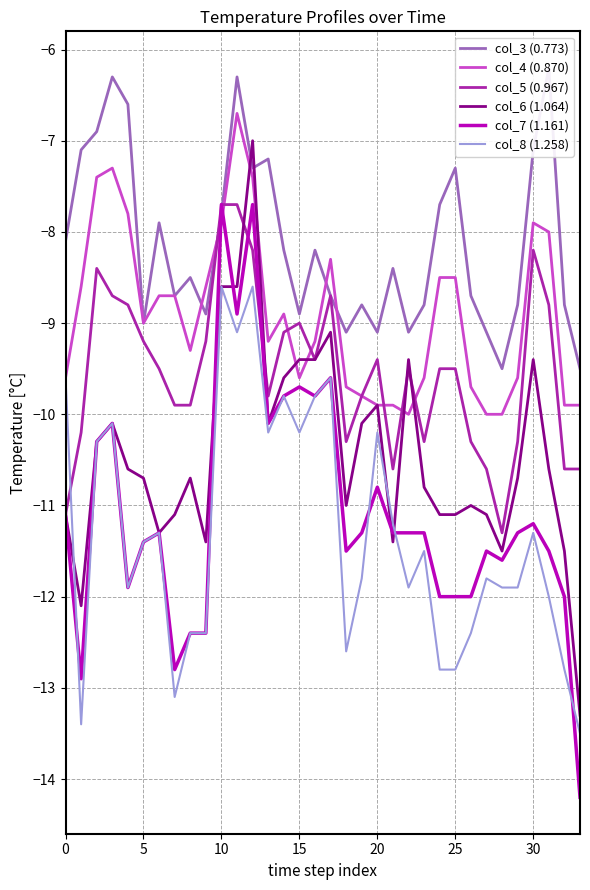

In col_3 (0.773), how many points are higher than both neighbors (excluding endpoints)?

10